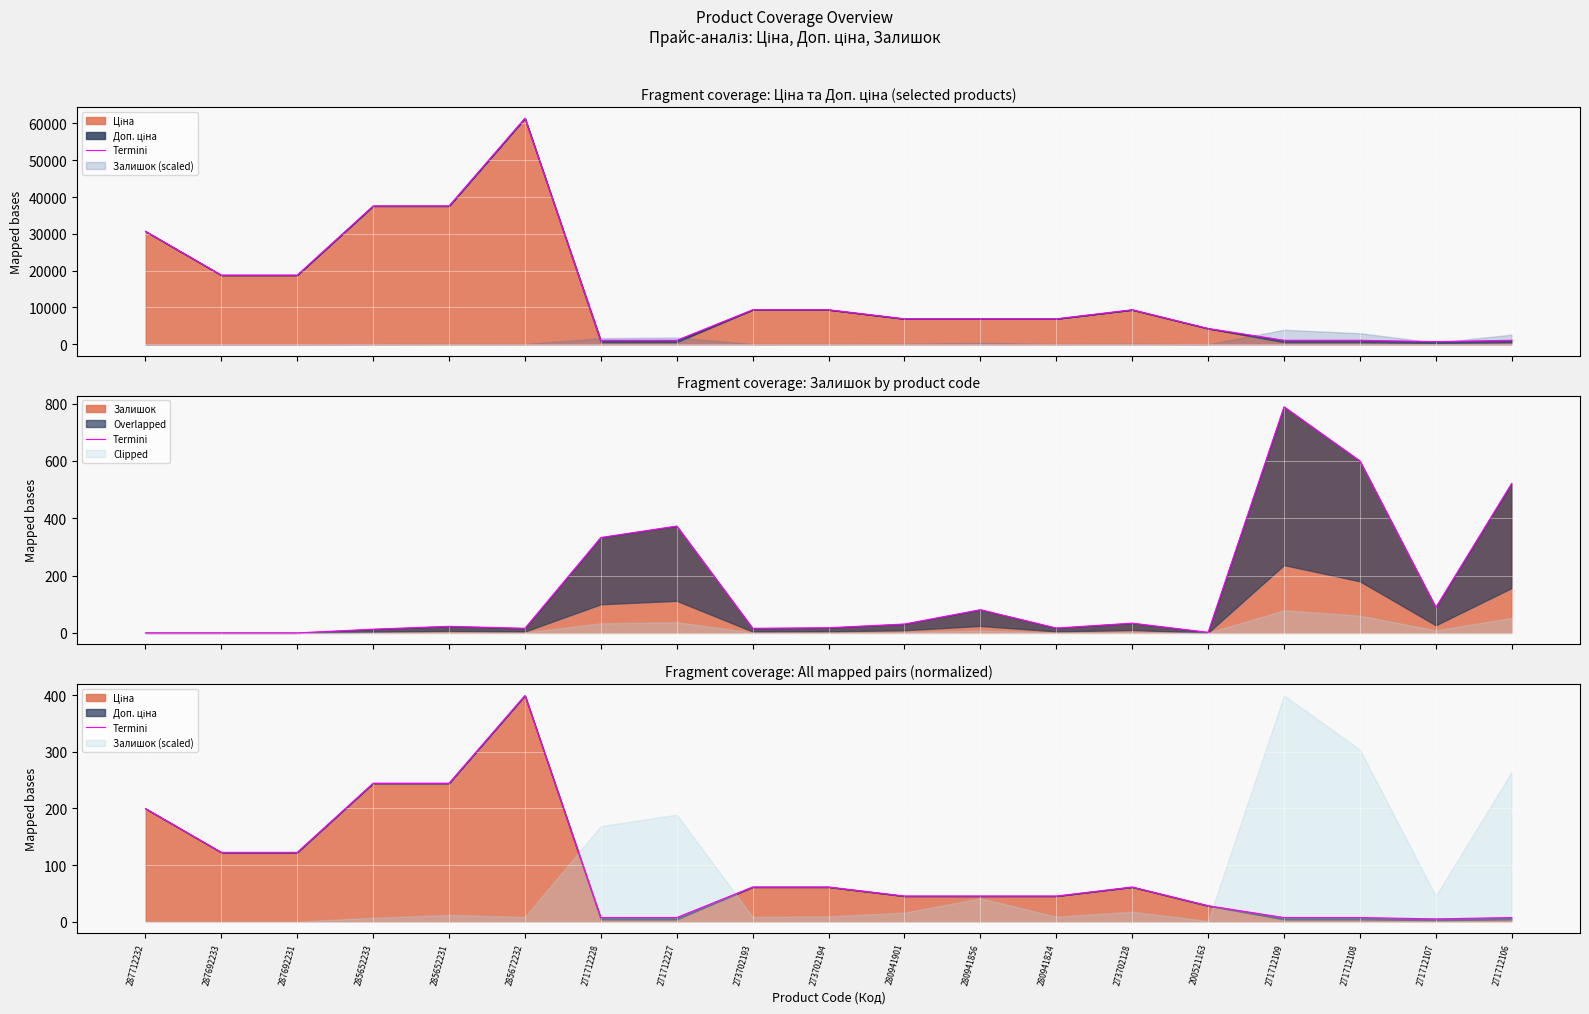

At which label is the value closest to 202?

287712232